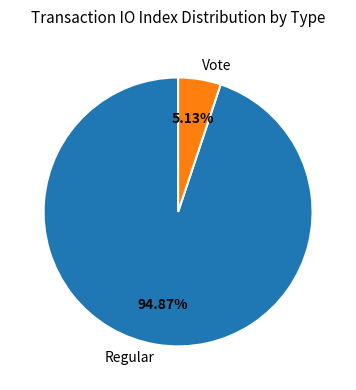

How many slices are in this pie chart?

2